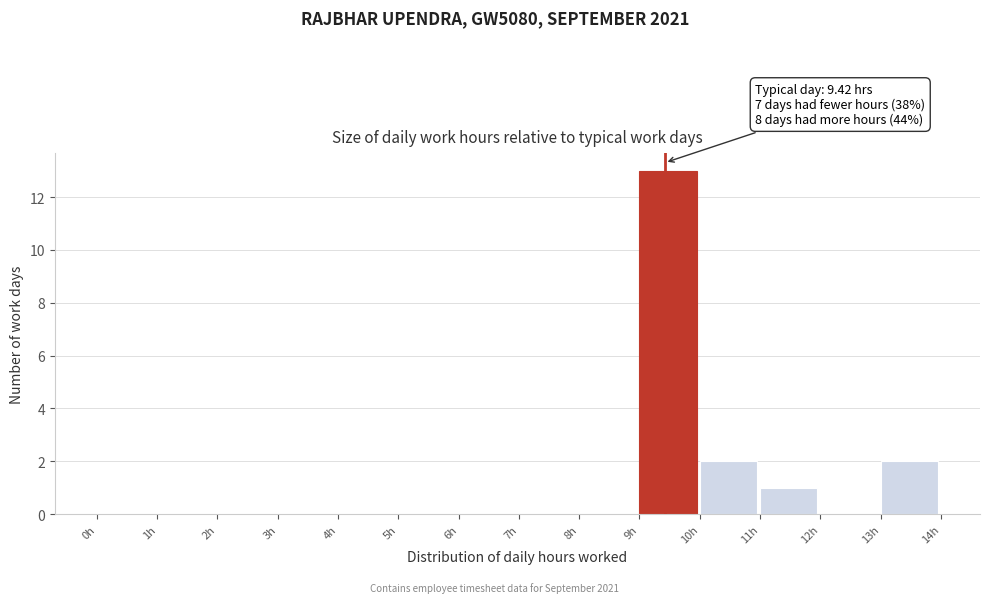

Which range on the x-axis has the tallest bar?

9 to 10